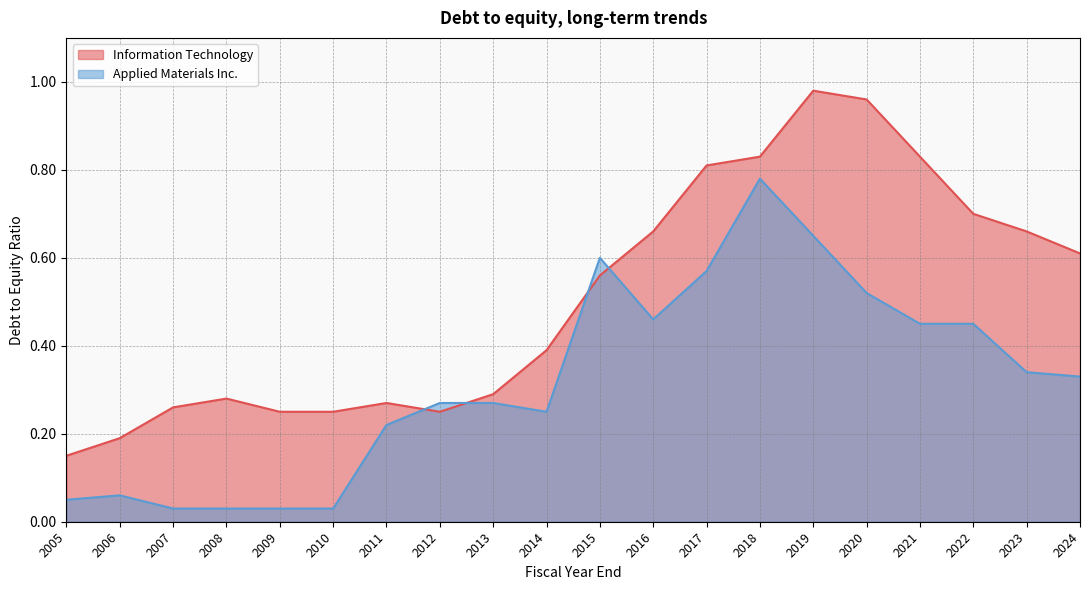

Between 2019 and 2020, which series saw the biggest shift?

Applied Materials Inc.